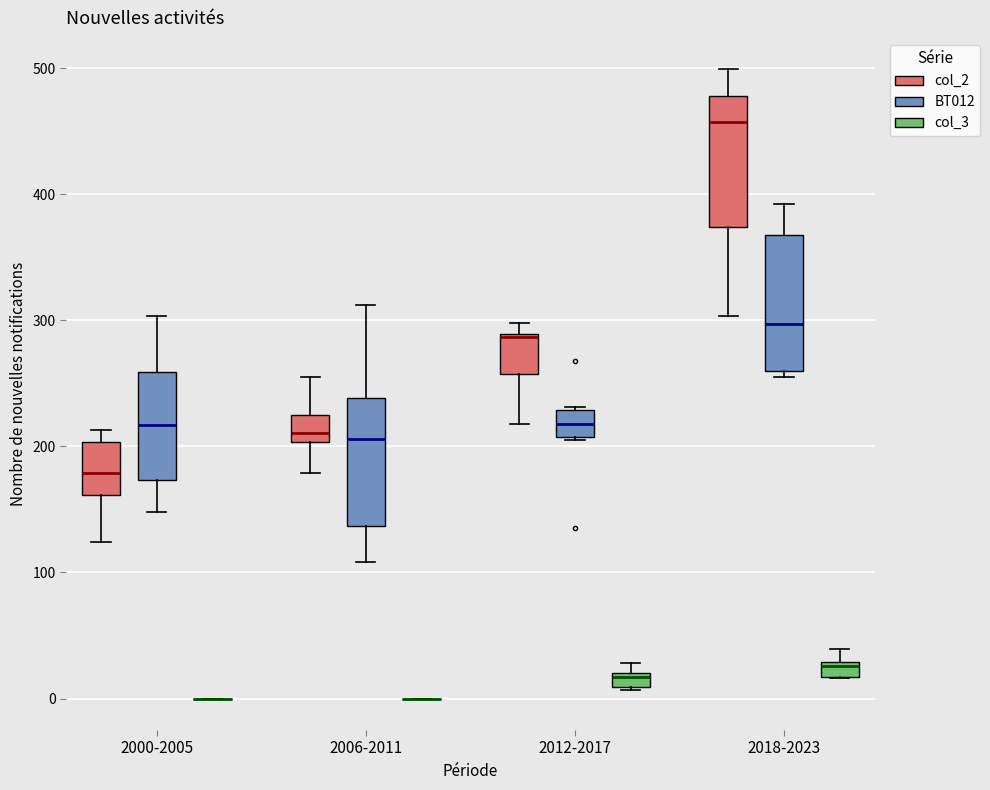

Where is the upper edge of the box for 2012-2017 (BT012) on the y-axis? The values are not printed on the chart, so give them approximately, as read against the axis.

230